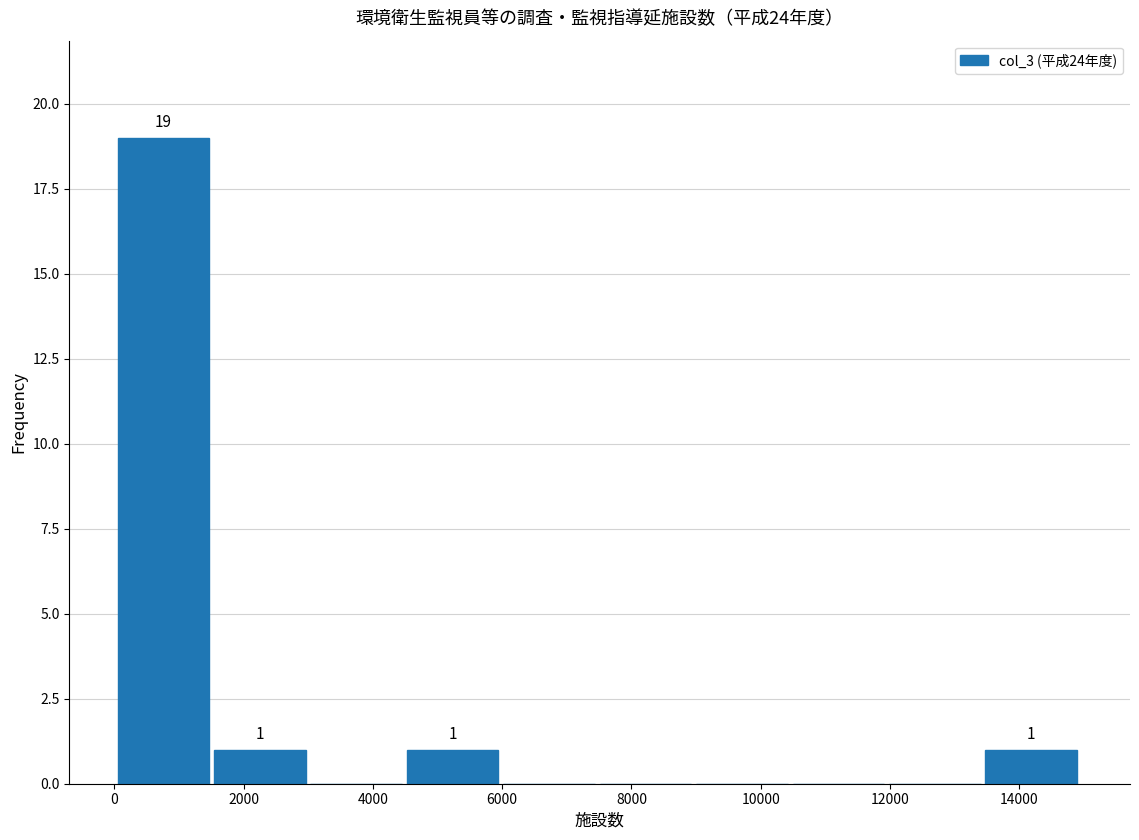

Which range on the x-axis has the tallest bar?

0 to 1600